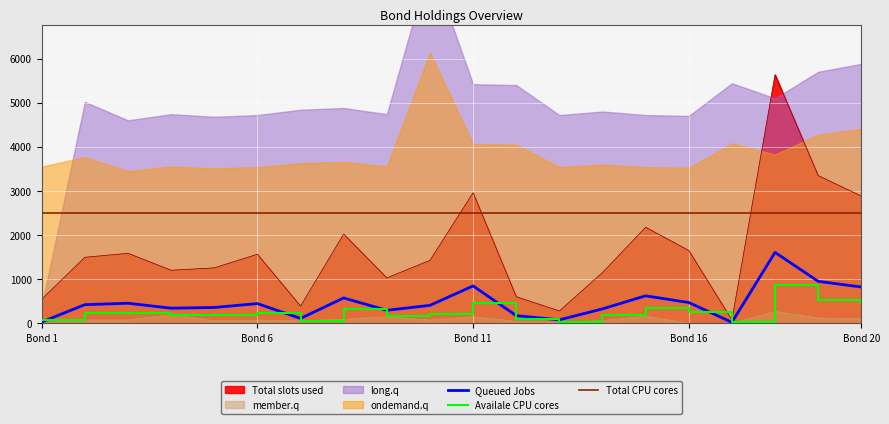

Where is Availale CPU cores nearest to the value 450?

Bond 11